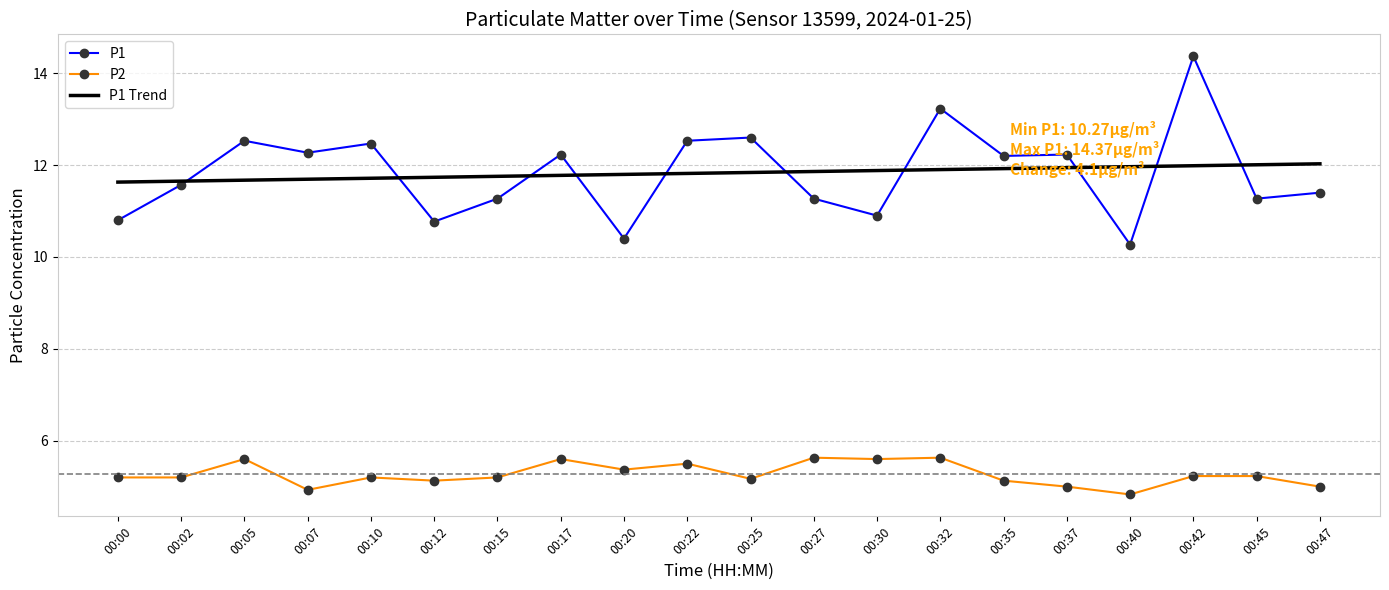

What is the difference between the maximum and minimum values in the P1 series?

4.1